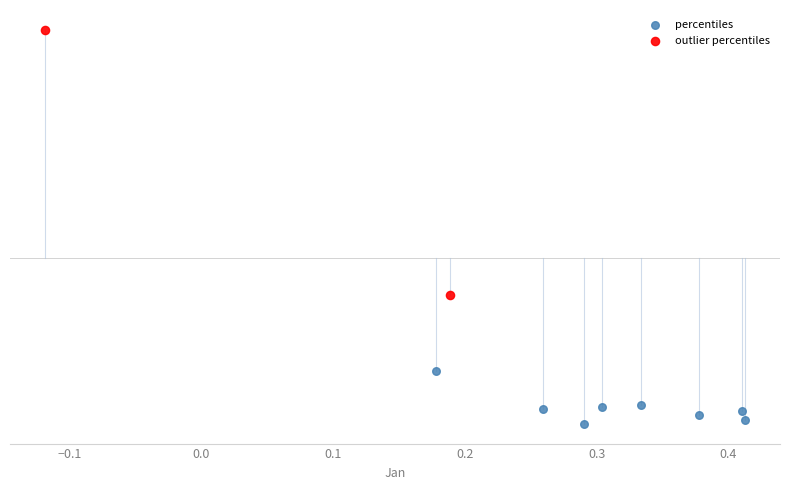

Which series has the widest spread of Y values?

outlier percentiles